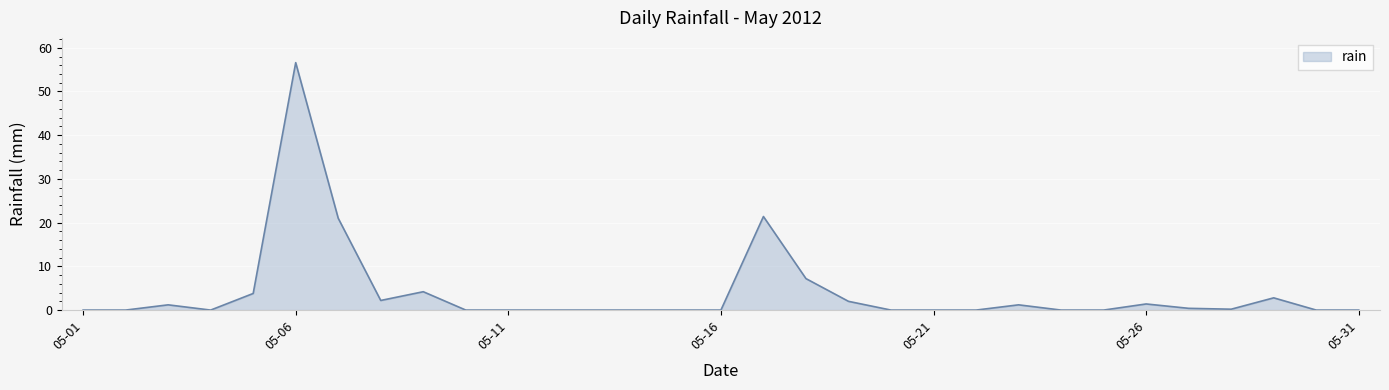

What is the maximum value shown in the chart?

56.6